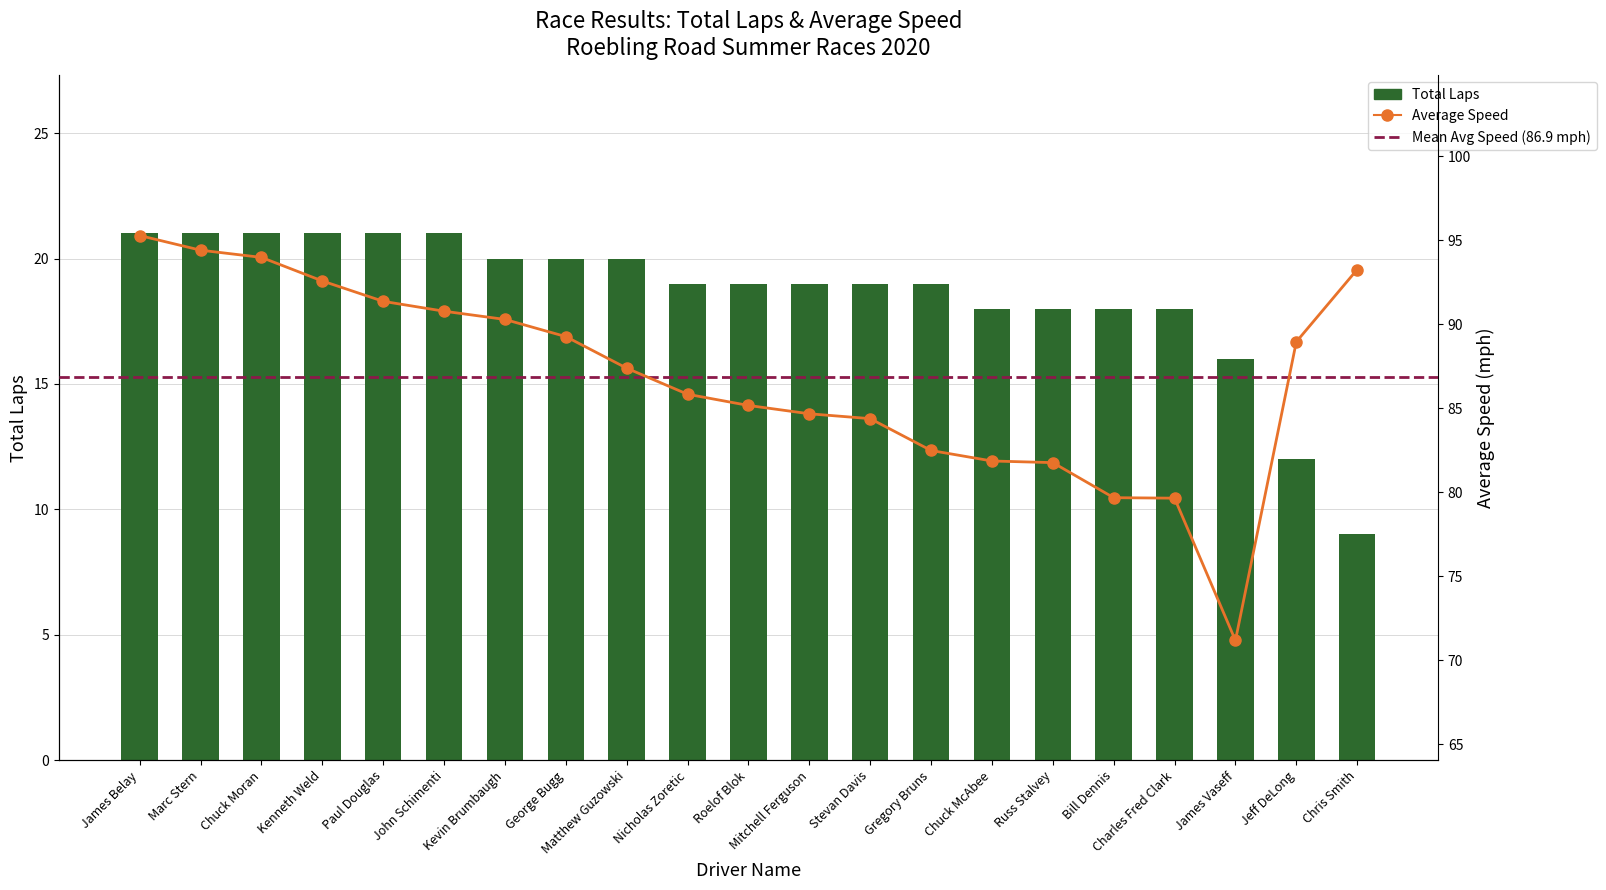

Reading right to left, list all the values displayed in this chart.

Total Laps: Chris Smith=9.0	Jeff DeLong=12.0	James Vaseff=16.0	Charles Fred Clark=18.0	Bill Dennis=18.0	Russ Stalvey=18.0	Chuck McAbee=18.0	Gregory Bruns=19.0	Stevan Davis=19.0	Mitchell Ferguson=19.0	Roelof Blok=19.0	Nicholas Zoretic=19.0	Matthew Guzowski=20.0	George Bugg=20.0	Kevin Brumbaugh=20.0	John Schimenti=21.0	Paul Douglas=21.0	Kenneth Weld=21.0	Chuck Moran=21.0	Marc Stern=21.0	James Belay=21.0
Best Lap time: Chris Smith=93.3	Jeff DeLong=89.0	James Vaseff=71.2	Charles Fred Clark=79.7	Bill Dennis=79.7	Russ Stalvey=81.8	Chuck McAbee=81.9	Gregory Bruns=82.5	Stevan Davis=84.4	Mitchell Ferguson=84.7	Roelof Blok=85.2	Nicholas Zoretic=85.8	Matthew Guzowski=87.4	George Bugg=89.3	Kevin Brumbaugh=90.3	John Schimenti=90.8	Paul Douglas=91.4	Kenneth Weld=92.6	Chuck Moran=94.0	Marc Stern=94.4	James Belay=95.3